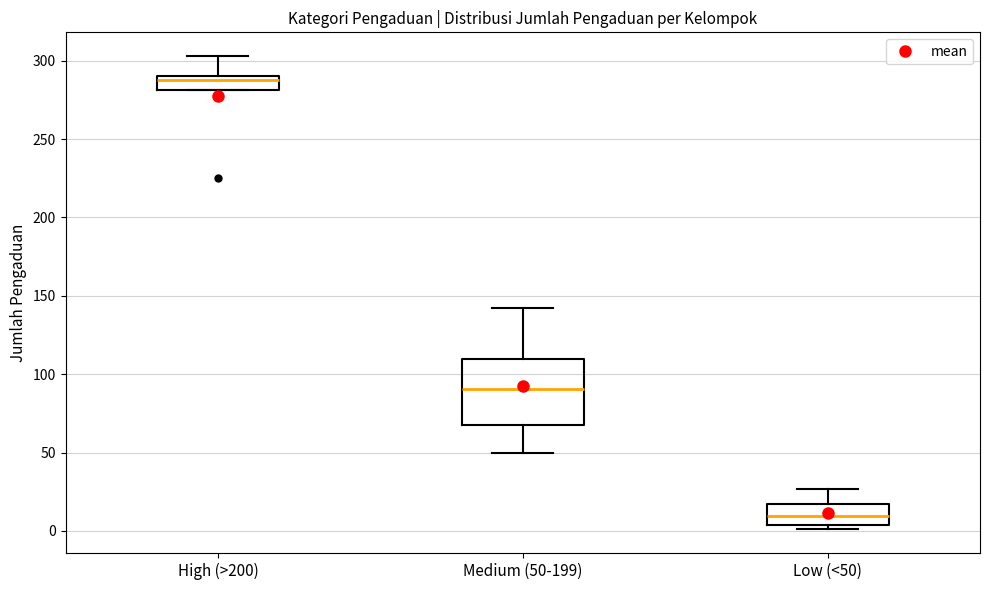

Reading left to right, read every box against the y-axis: the position of its median line, the range the box covers, and the ends of its whiskers. The values are not printed on the chart, so give them approximately, as read against the axis.

High (>200): median 290 (just below the box's upper edge), box 280 to 290, whiskers 280 to 305
Medium (50-199): median 90, box 70 to 110, whiskers 50 to 140
Low (<50): median 10, box 5 to 20, whiskers 0 to 25